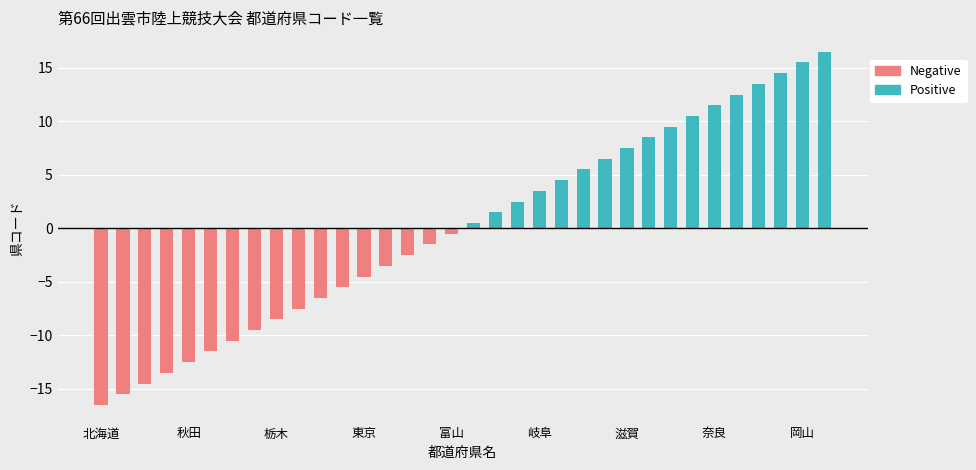

Rank the series by their maximum value, from highest to lowest.

Positive, Negative